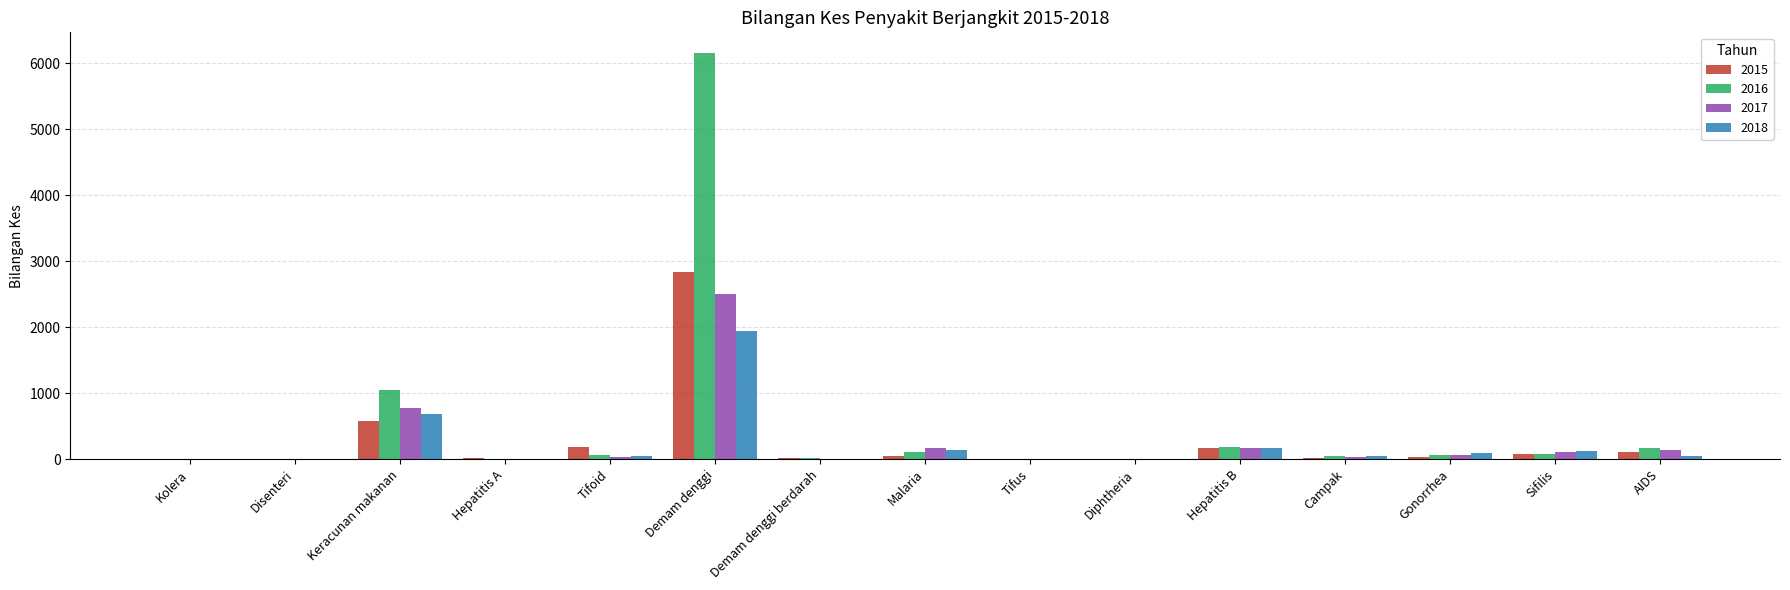

What is the spread (max minus min) of values at Malaria?

114